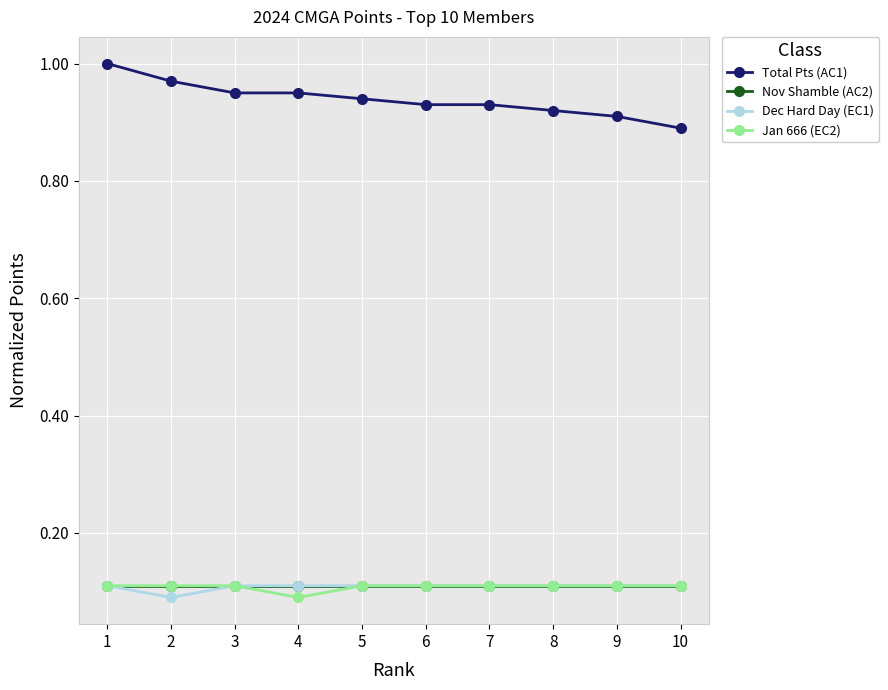

At which category is the sum across all series the highest?

1